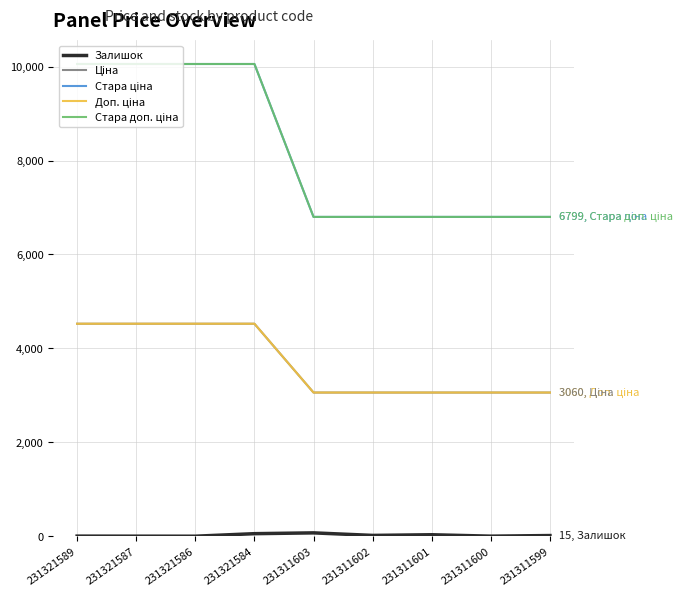

Reading right to left, transcribe all the data shown in this chart.

Залишок: 231311599=15.0	231311600=2.0	231311601=32.0	231311602=18.0	231311603=72.0	231321584=55.0	231321586=1.0	231321587=2.0	231321589=3.0
Ціна: 231311599=3059.7	231311600=3059.7	231311601=3059.7	231311602=3059.7	231311603=3059.7	231321584=4524.7	231321586=4524.7	231321587=4524.7	231321589=4524.7
Стара ціна: 231311599=6799.2	231311600=6799.2	231311601=6799.2	231311602=6799.2	231311603=6799.2	231321584=10054.8	231321586=10054.8	231321587=10054.8	231321589=10054.8
Доп. ціна: 231311599=3060.0	231311600=3060.0	231311601=3060.0	231311602=3060.0	231311603=3060.0	231321584=4525.0	231321586=4525.0	231321587=4525.0	231321589=4525.0
Стара доп. ціна: 231311599=6799.2	231311600=6799.2	231311601=6799.2	231311602=6799.2	231311603=6799.2	231321584=10054.8	231321586=10054.8	231321587=10054.8	231321589=10054.8